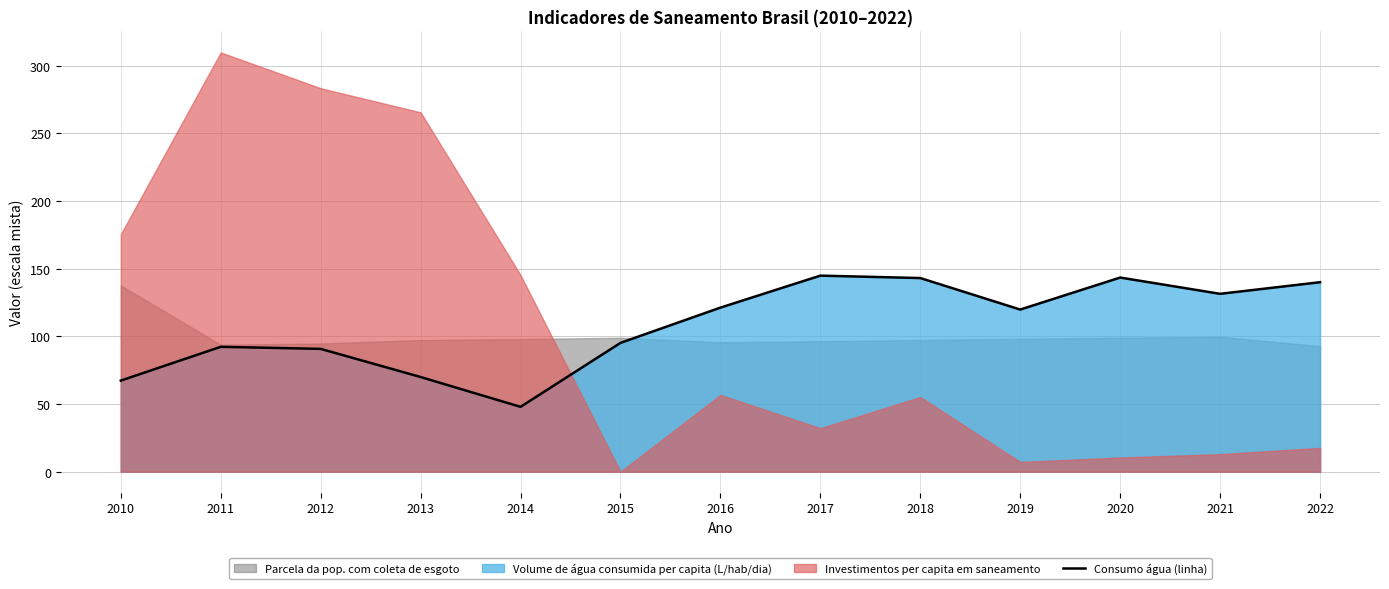

What value does the data have at 2014?

48.0